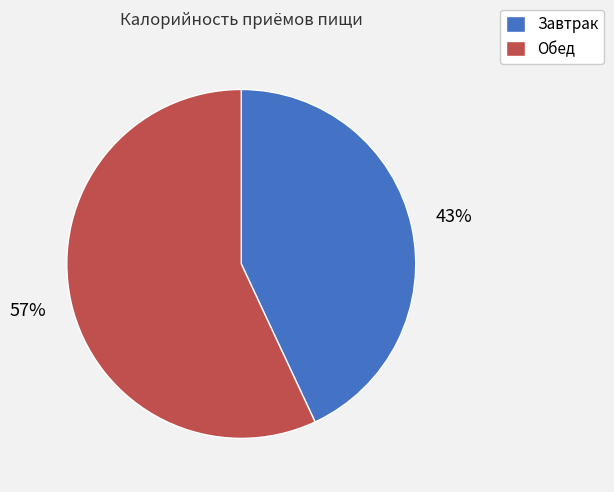

Do Обед and Завтрак together represent more than half of the pie?

Yes